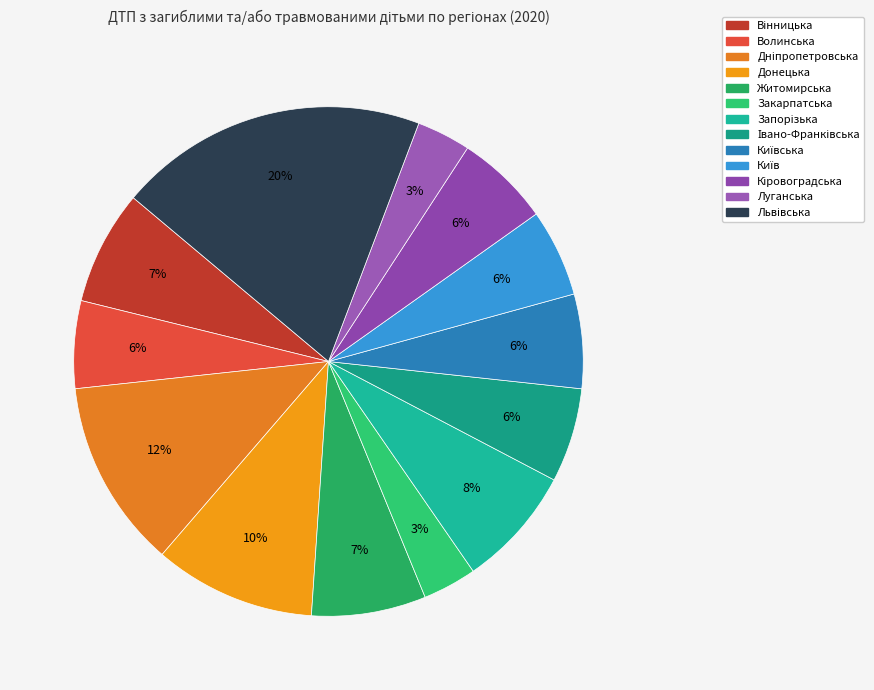

How many segments does this pie chart have?

13